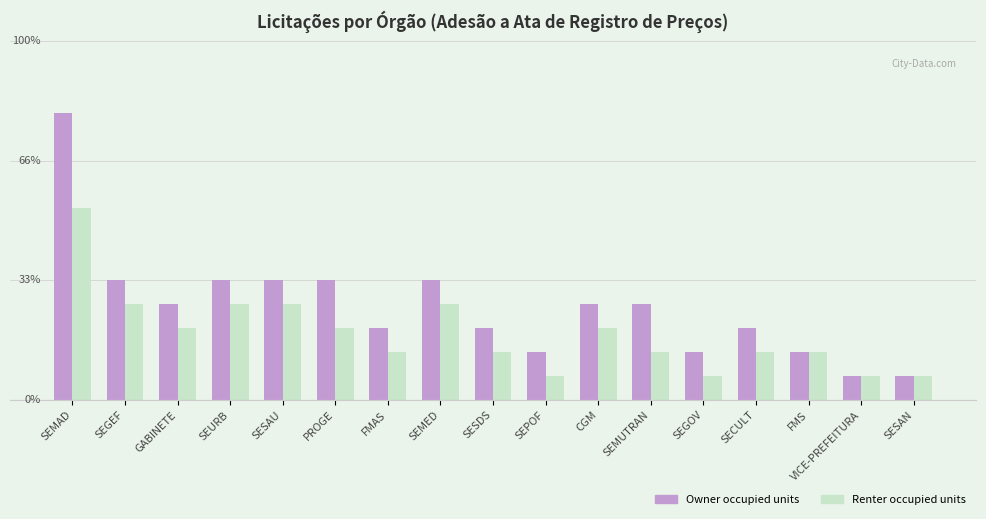

At which label is Owner occupied units closest to 6?

SEGEF